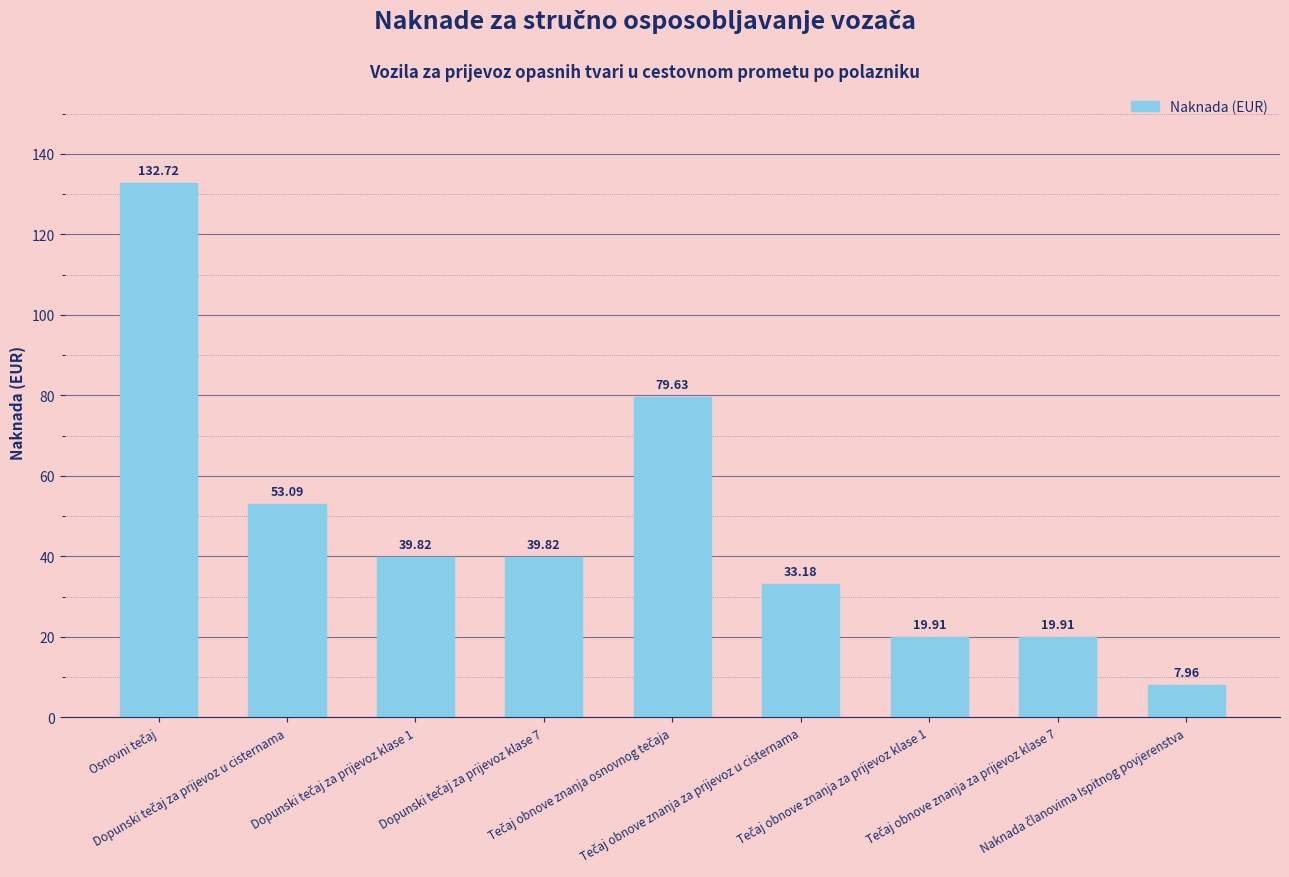

What is the sum of all values?

426.0